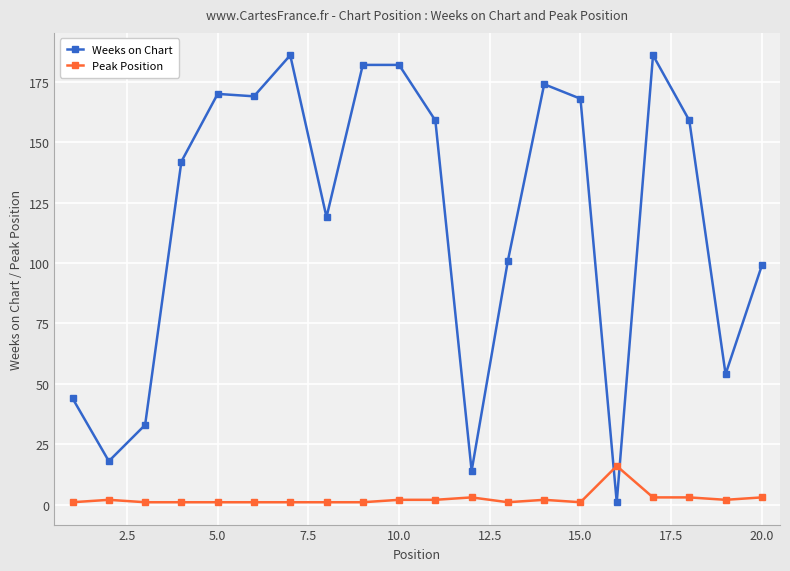

Which series has the widest spread of values?

Weeks on Chart